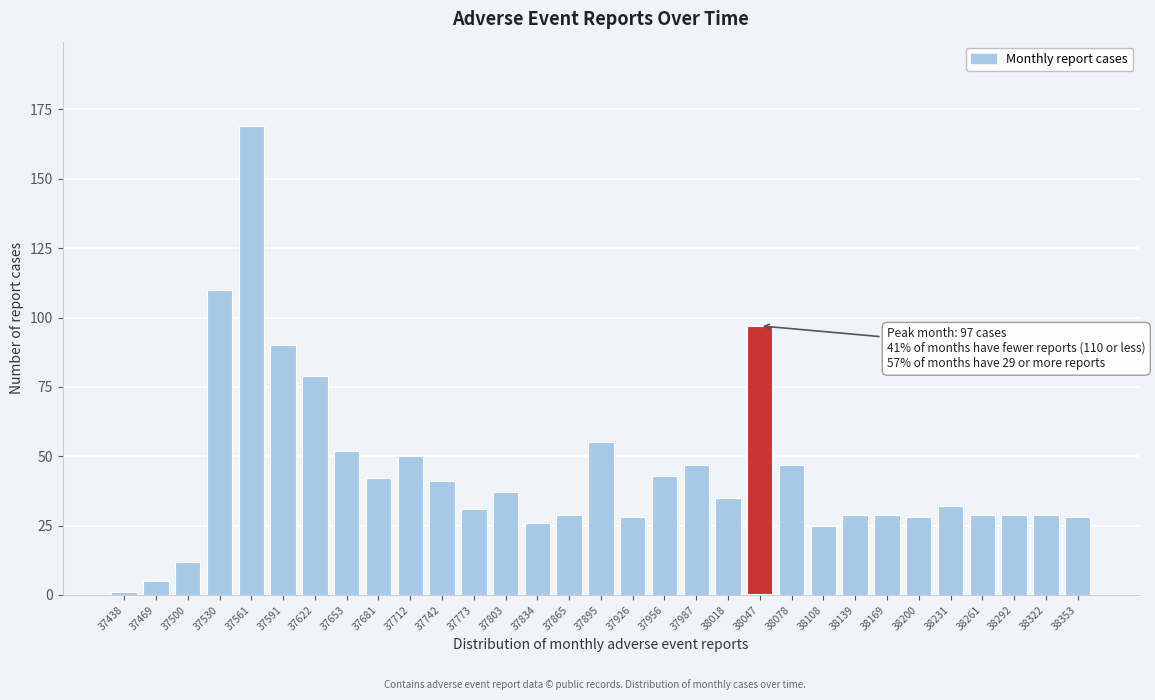

What is the difference between the maximum and minimum values?

168